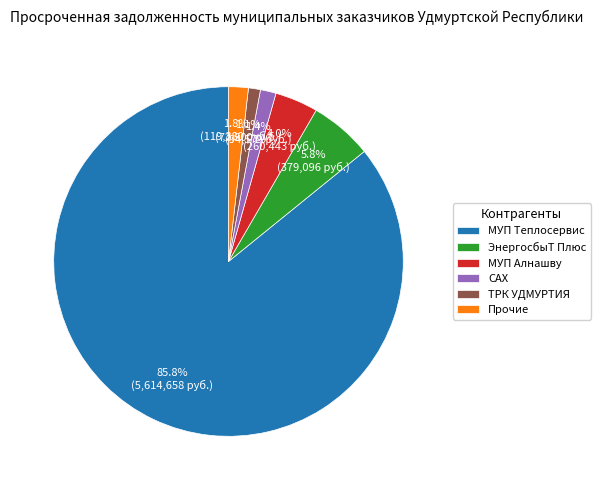

How many segments does this pie chart have?

6